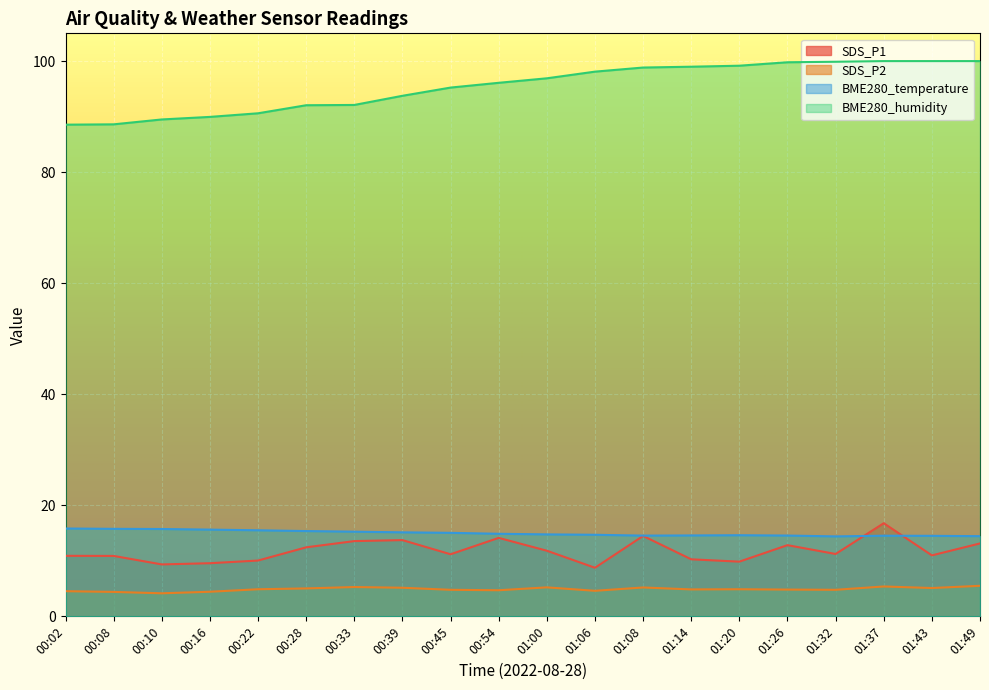

Reading left to right, extract all data points from this chart.

SDS_P1: 00:02=10.9	00:08=10.9	00:10=9.3	00:16=9.6	00:22=10.1	00:28=12.4	00:33=13.6	00:39=13.7	00:45=11.2	00:54=14.1	01:00=11.8	01:06=8.8	01:08=14.5	01:14=10.3	01:20=9.8	01:26=12.8	01:32=11.2	01:37=16.8	01:43=11.0	01:49=13.1
SDS_P2: 00:02=4.5	00:08=4.4	00:10=4.2	00:16=4.4	00:22=4.9	00:28=5.0	00:33=5.3	00:39=5.2	00:45=4.8	00:54=4.7	01:00=5.2	01:06=4.6	01:08=5.2	01:14=4.8	01:20=4.9	01:26=4.8	01:32=4.8	01:37=5.4	01:43=5.1	01:49=5.5
BME280_temperature: 00:02=15.8	00:08=15.8	00:10=15.7	00:16=15.6	00:22=15.5	00:28=15.4	00:33=15.2	00:39=15.1	00:45=15.0	00:54=14.9	01:00=14.8	01:06=14.7	01:08=14.5	01:14=14.6	01:20=14.6	01:26=14.6	01:32=14.4	01:37=14.5	01:43=14.5	01:49=14.4
BME280_humidity: 00:02=88.5	00:08=88.6	00:10=89.5	00:16=90.0	00:22=90.6	00:28=92.0	00:33=92.1	00:39=93.8	00:45=95.2	00:54=96.1	01:00=96.9	01:06=98.1	01:08=98.8	01:14=99.0	01:20=99.2	01:26=99.8	01:32=99.9	01:37=100.0	01:43=100.0	01:49=100.0